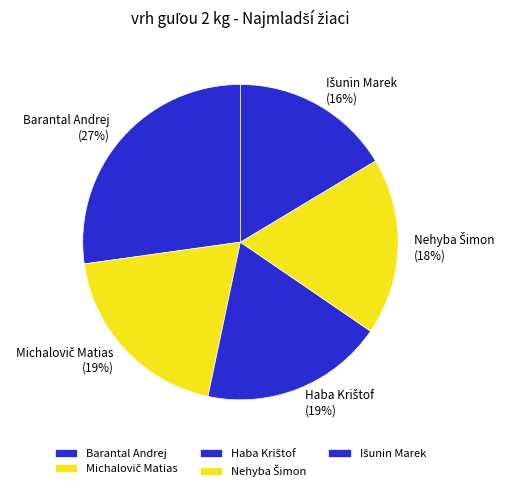

Which category has the biggest portion of the pie?

Barantal Andrej